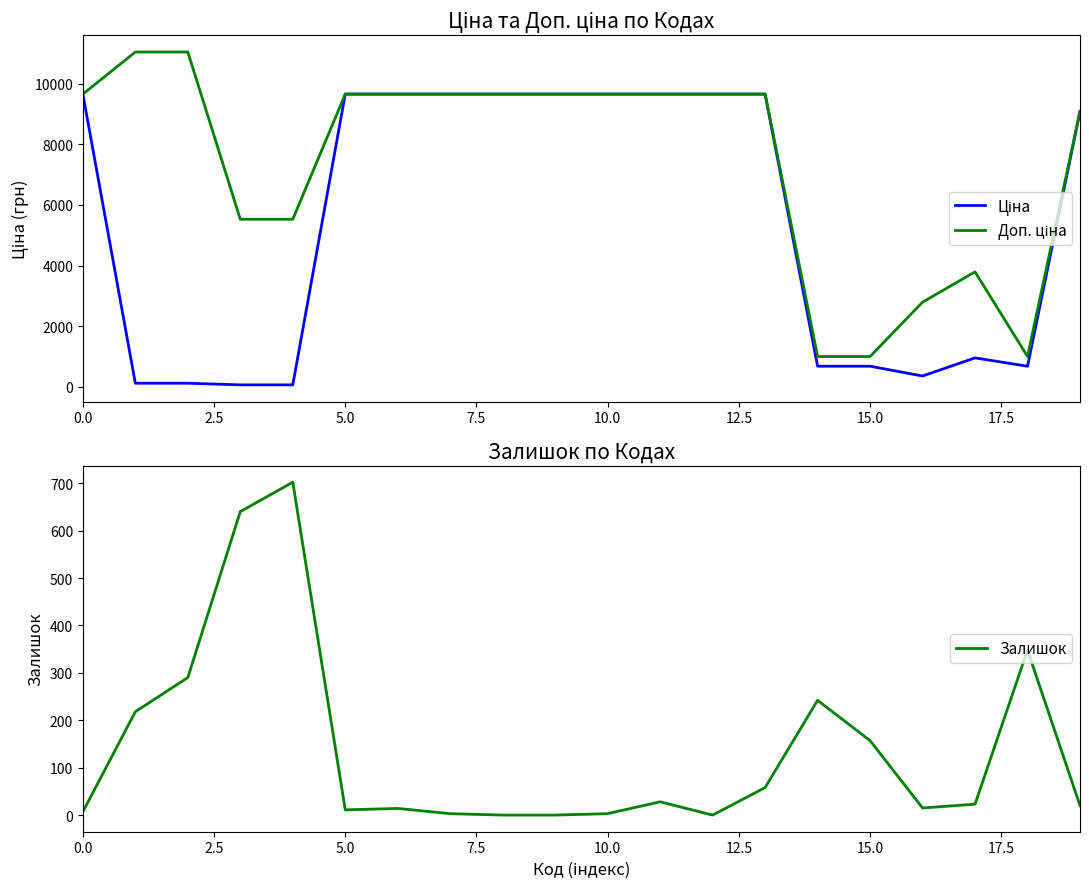

Between 15 and 16, which series saw the biggest shift?

Доп. ціна